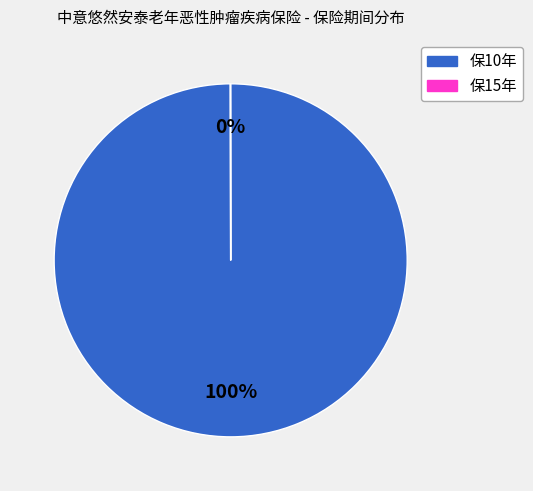

Which slice is the largest?

保10年